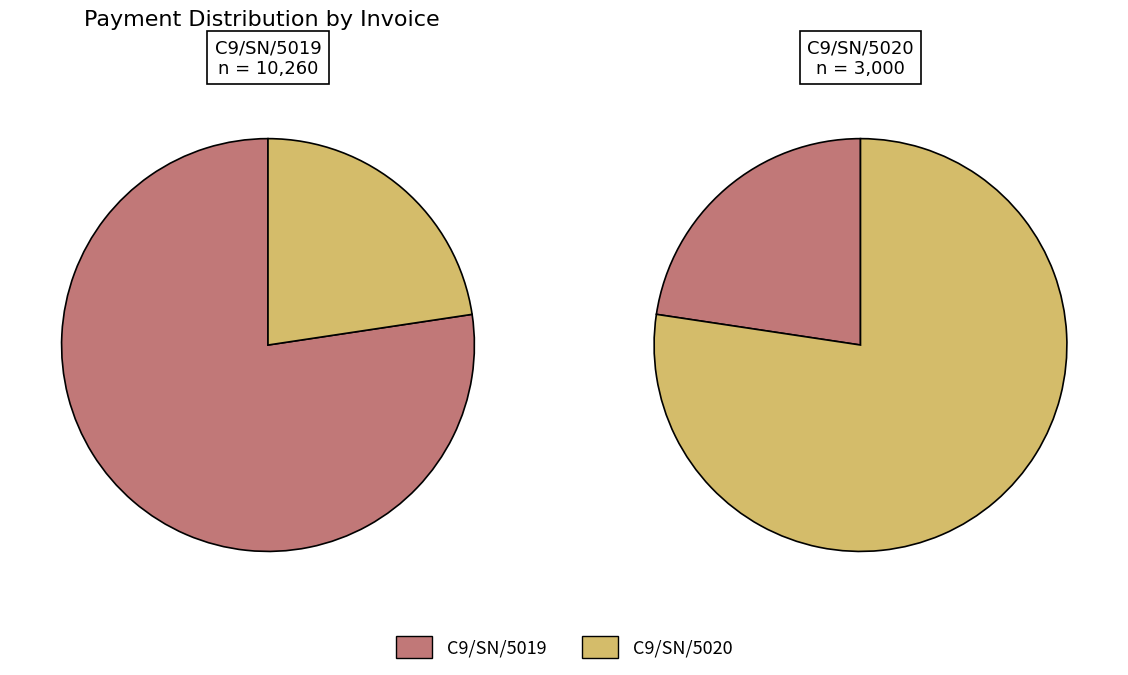

To the nearest percent, what is the average slice percentage?

50%